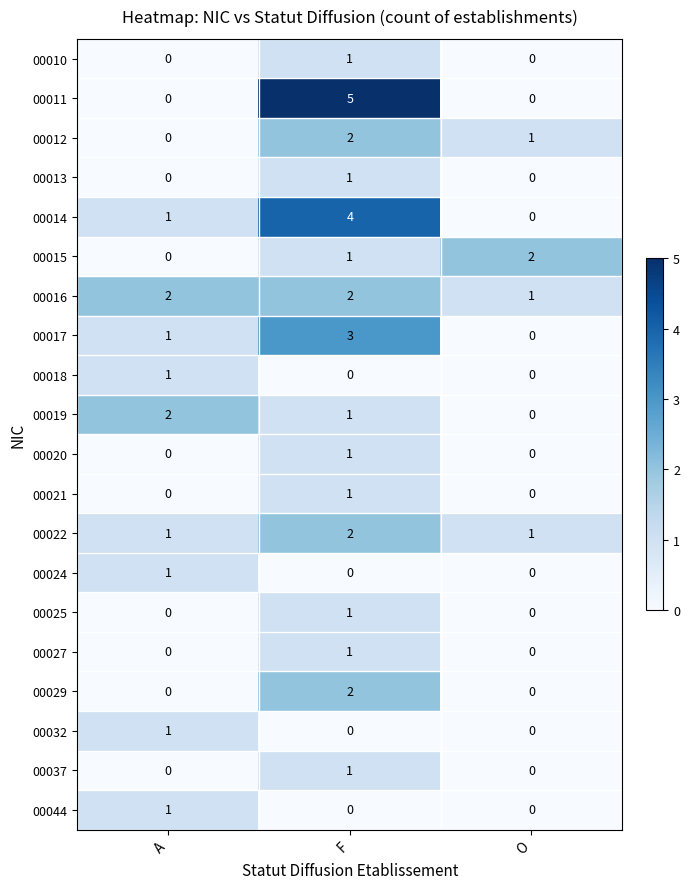

Is it true that 00013 equals 1 at F?

True